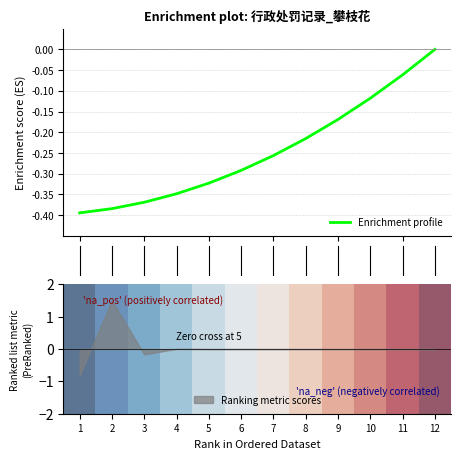

The value of Ranking metric scores at 11 is 1.2. True or false?

False